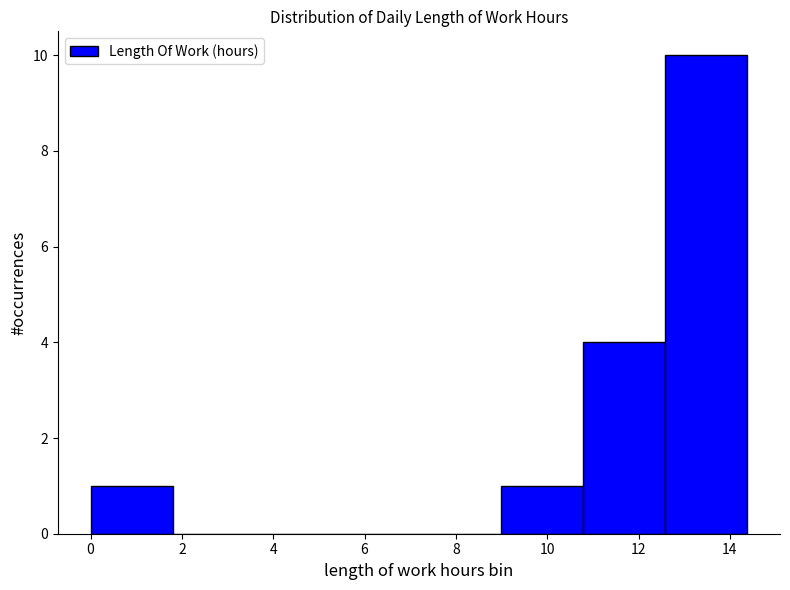

Reading left to right, transcribe this chart: for each bar, give the range it covers on the x-axis and its height. Neither the bar edges nor the heights are printed on the chart, so give them approximately, as read against the axes.

0.0 to 1.8: 1
1.8 to 3.6: 0
3.6 to 5.4: 0
5.4 to 7.2: 0
7.2 to 9.0: 0
9.0 to 10.8: 1
10.8 to 12.6: 4
12.6 to 14.4: 10